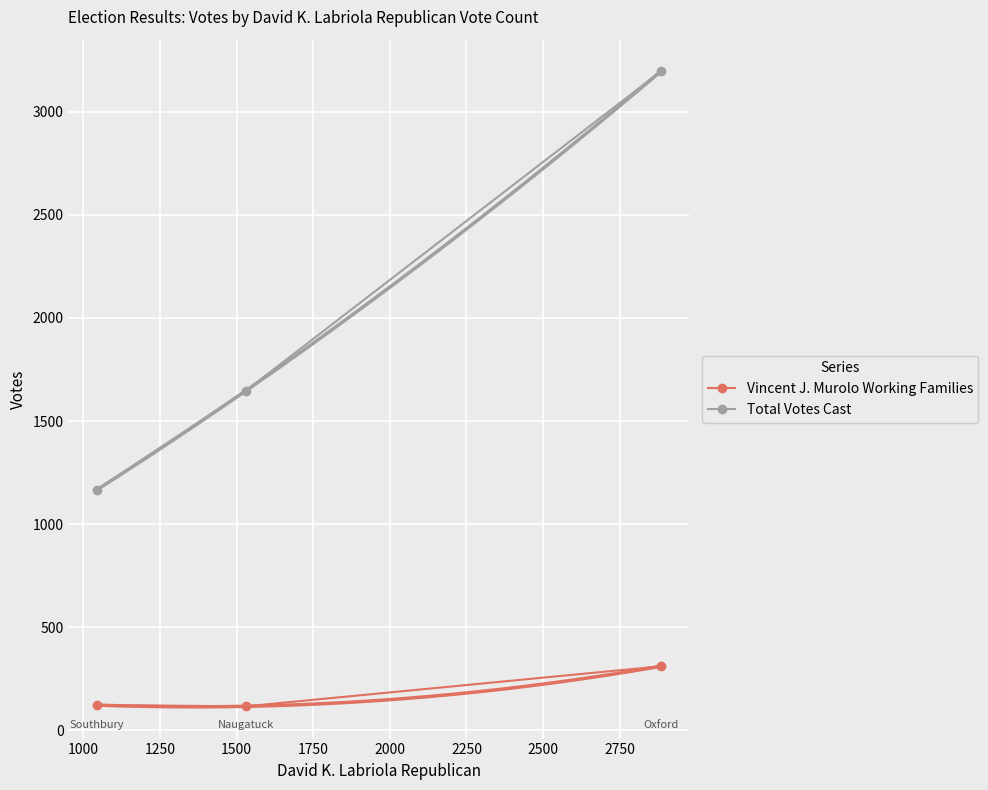

What is the lowest value of the Vincent J. Murolo Working Families series?

117